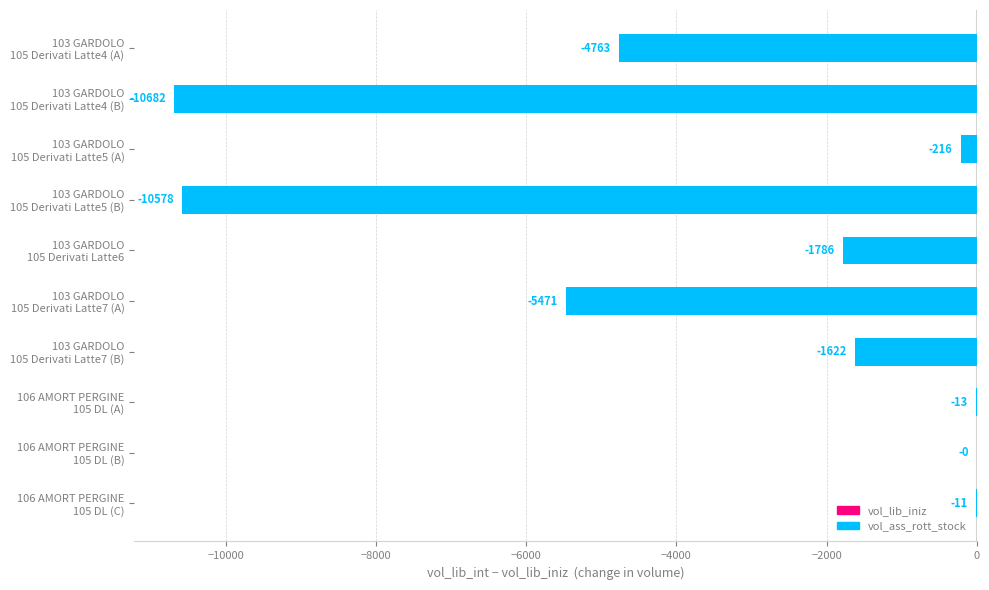

Are the bars horizontal?

Yes